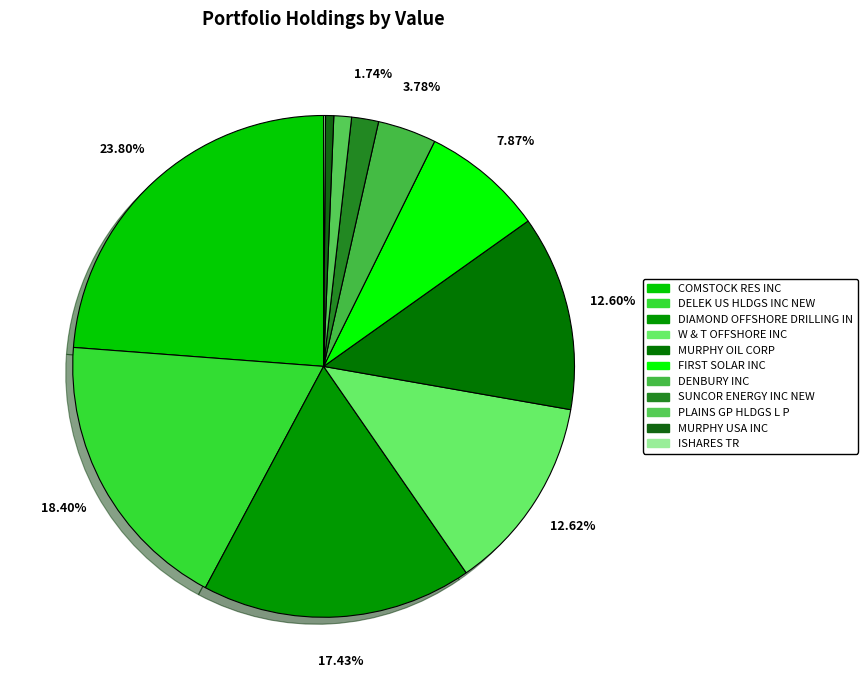

True or false: PLAINS GP HLDGS L P accounts for 9% of the total.

False